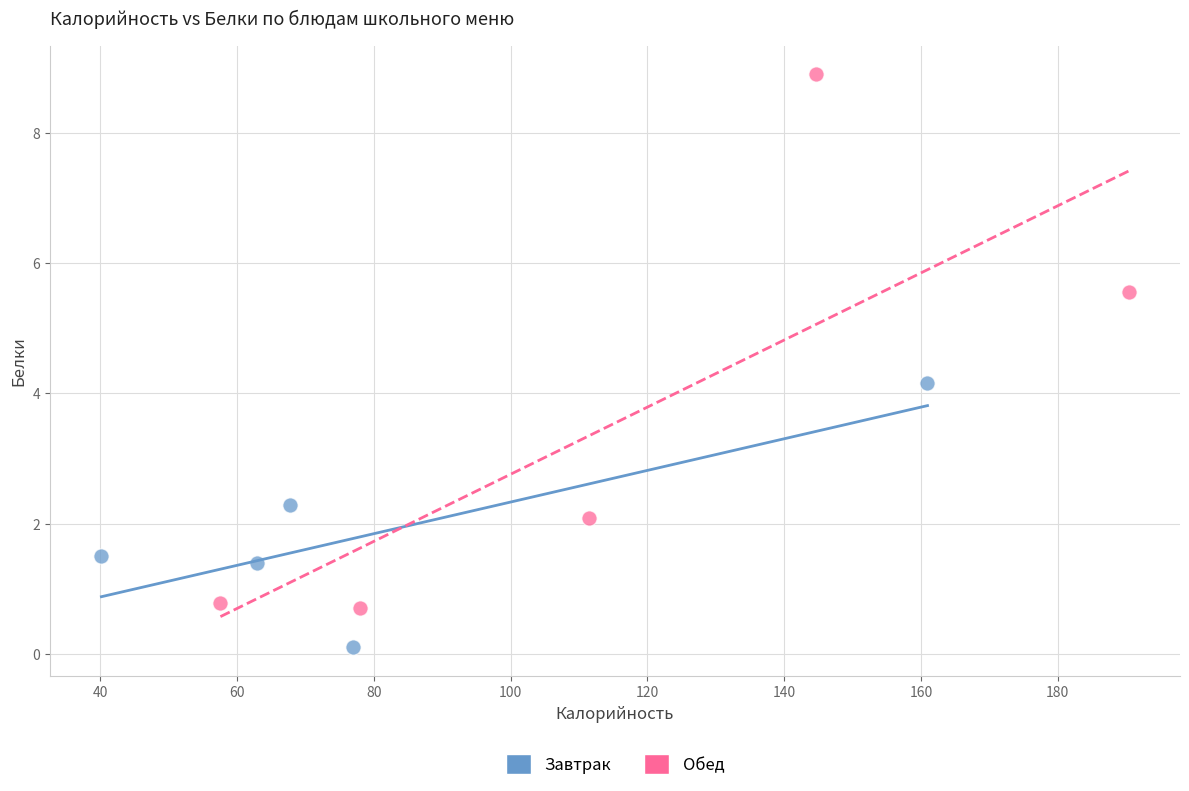

Which series contains the lowest Y value?

Завтрак